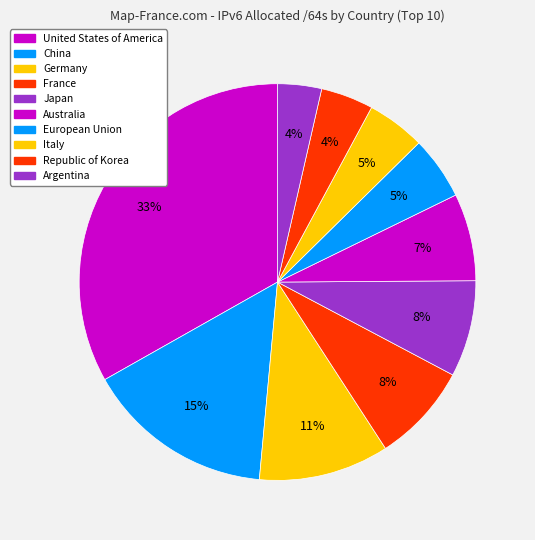

Between France and Italy, which is larger?

France